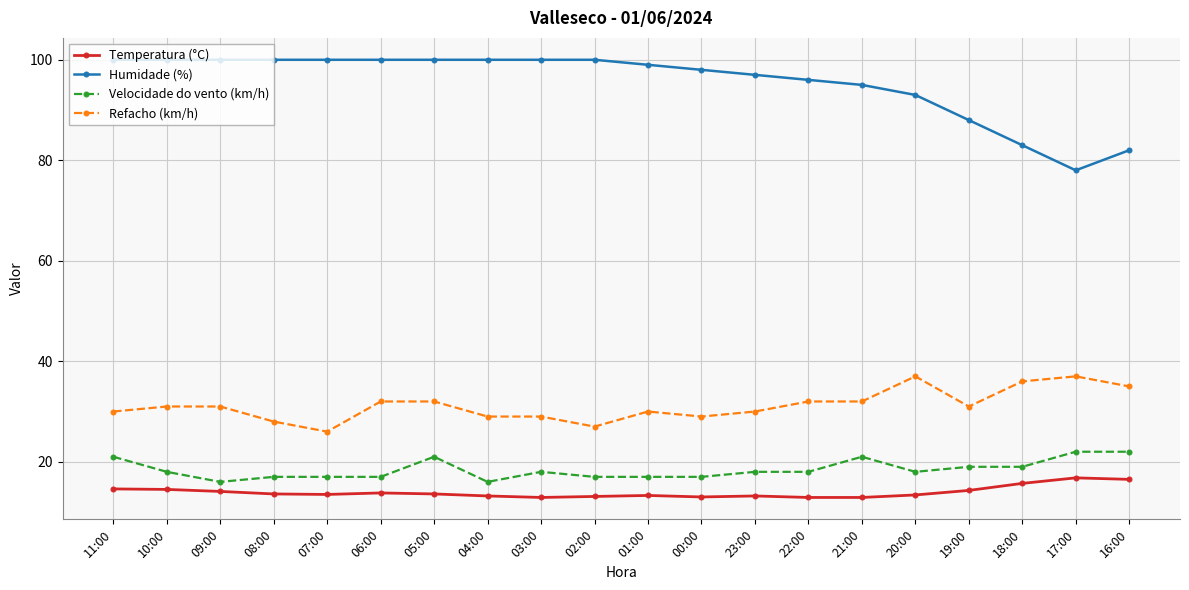

True or false: Velocidade do vento (km/h) and Temperatura (°C) intersect in this chart.

False